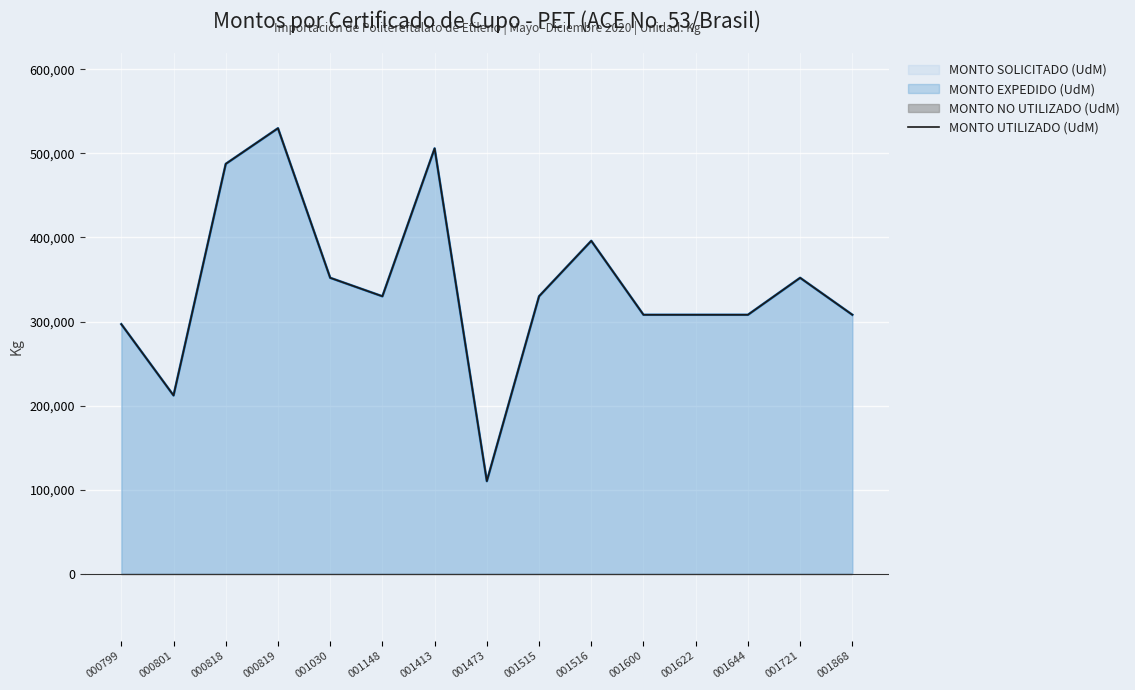

The chart shows a value of 308000 at 001644. True or false?

True